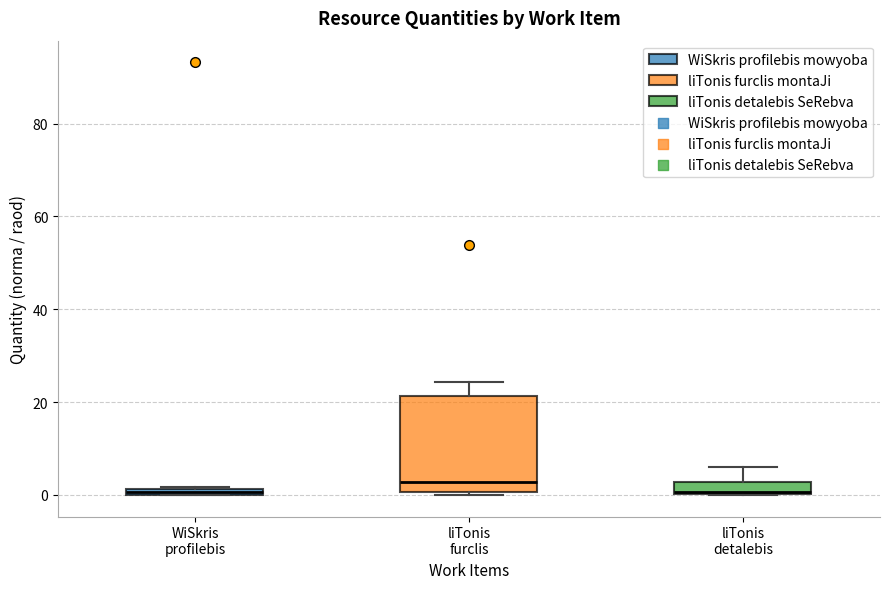

Where does the upper whisker of the box for liTonis detalebis end on the y-axis? The values are not printed on the chart, so give them approximately, as read against the axis.

6